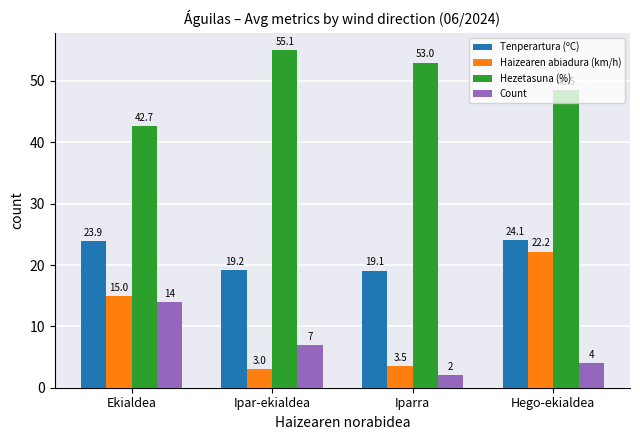

Which category has the highest value across all series?

Ipar-ekialdea